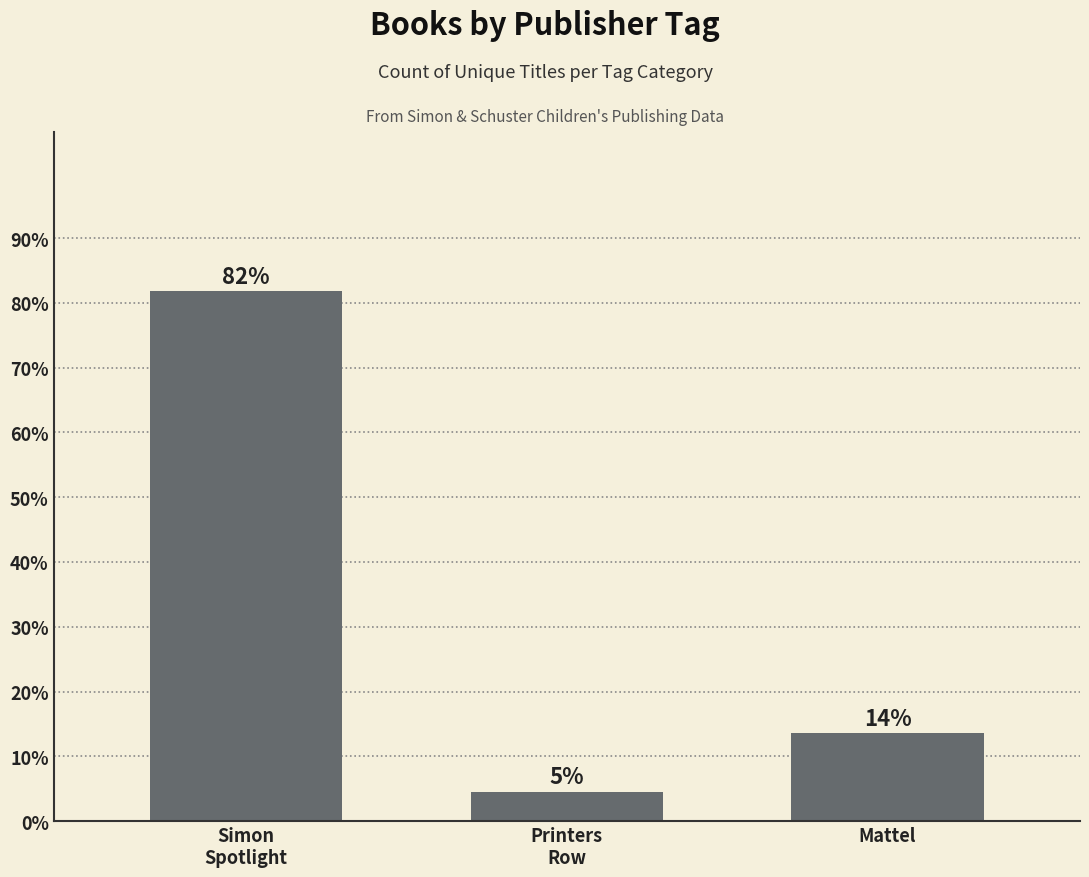

Reading right to left, transcribe all the data shown in this chart.

13.6	4.5	81.8